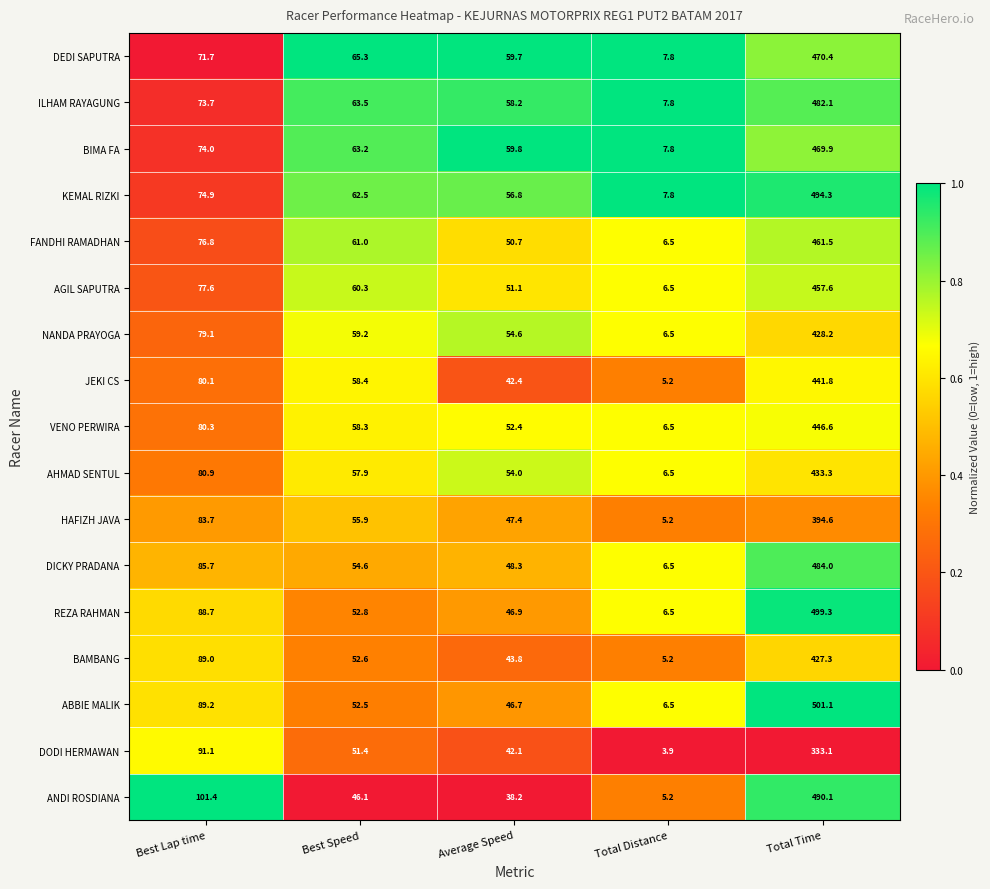

Which label corresponds to the largest value in the chart?

Total Time